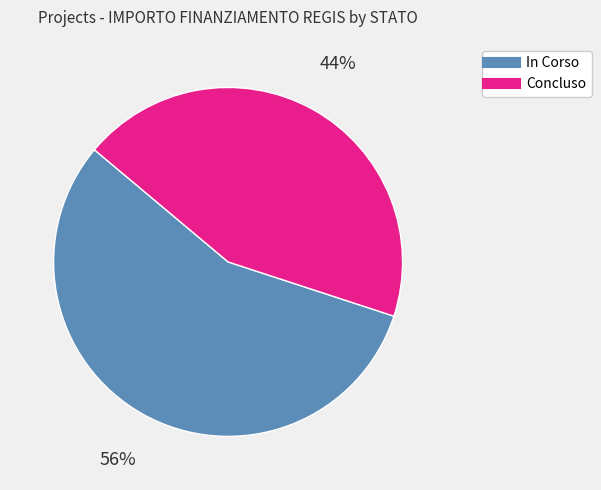

Do Concluso and In Corso together represent more than half of the pie?

Yes